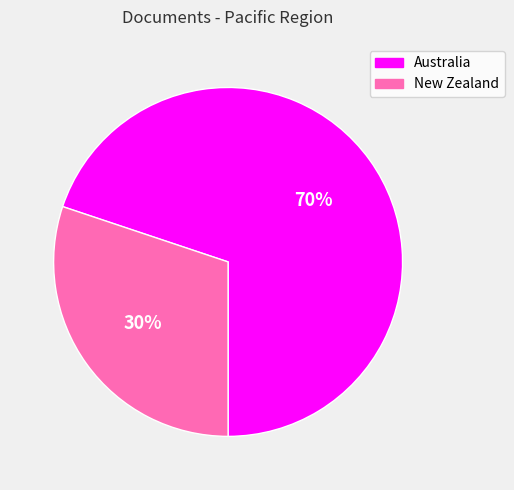

Is it true that Australia is 82% of the pie?

False